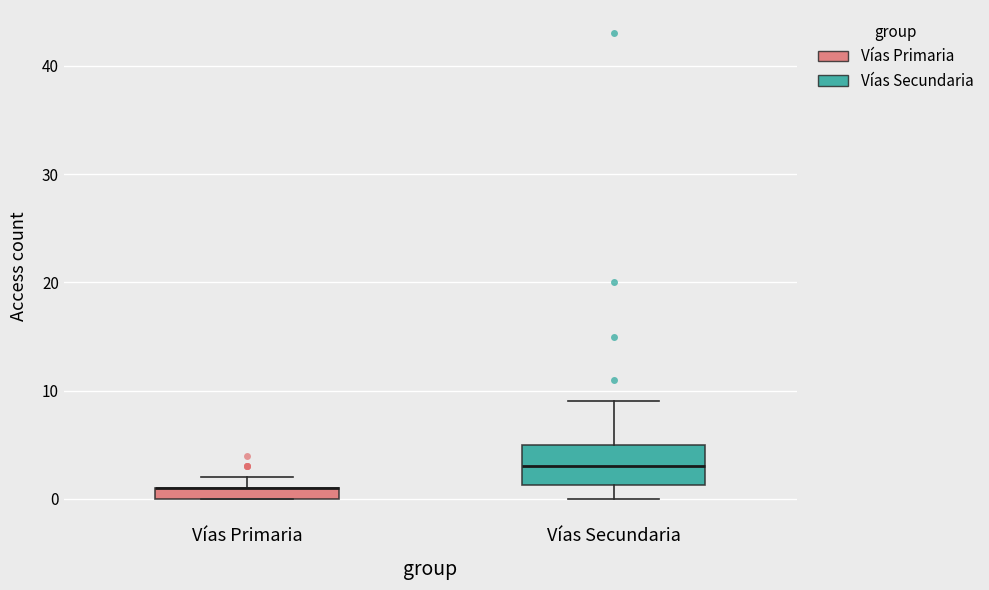

Which box is the tallest, from its lower edge to its upper edge?

Vías Secundaria